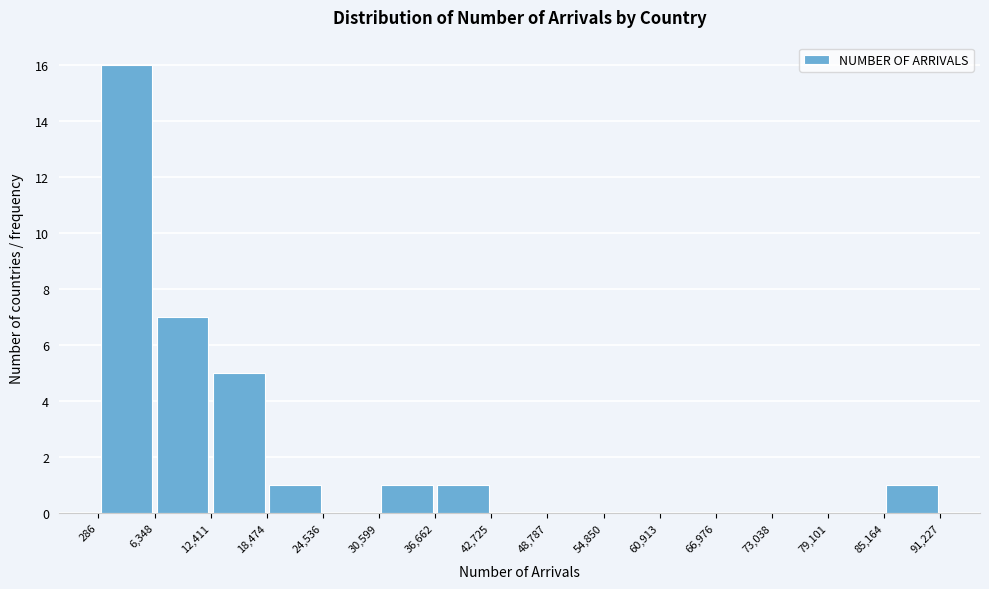

Reading left to right, transcribe this chart: for each bar, give the range it covers on the x-axis and its height. The values are not printed on the chart, so give them approximately, as read against the axis.

286 to 6,348: 16
6,348 to 12,411: 7
12,411 to 18,474: 5
18,474 to 24,536: 1
24,536 to 30,599: 0
30,599 to 36,662: 1
36,662 to 42,725: 1
42,725 to 48,787: 0
48,787 to 54,850: 0
54,850 to 60,913: 0
60,913 to 66,976: 0
66,976 to 73,038: 0
73,038 to 79,101: 0
79,101 to 85,164: 0
85,164 to 91,227: 1